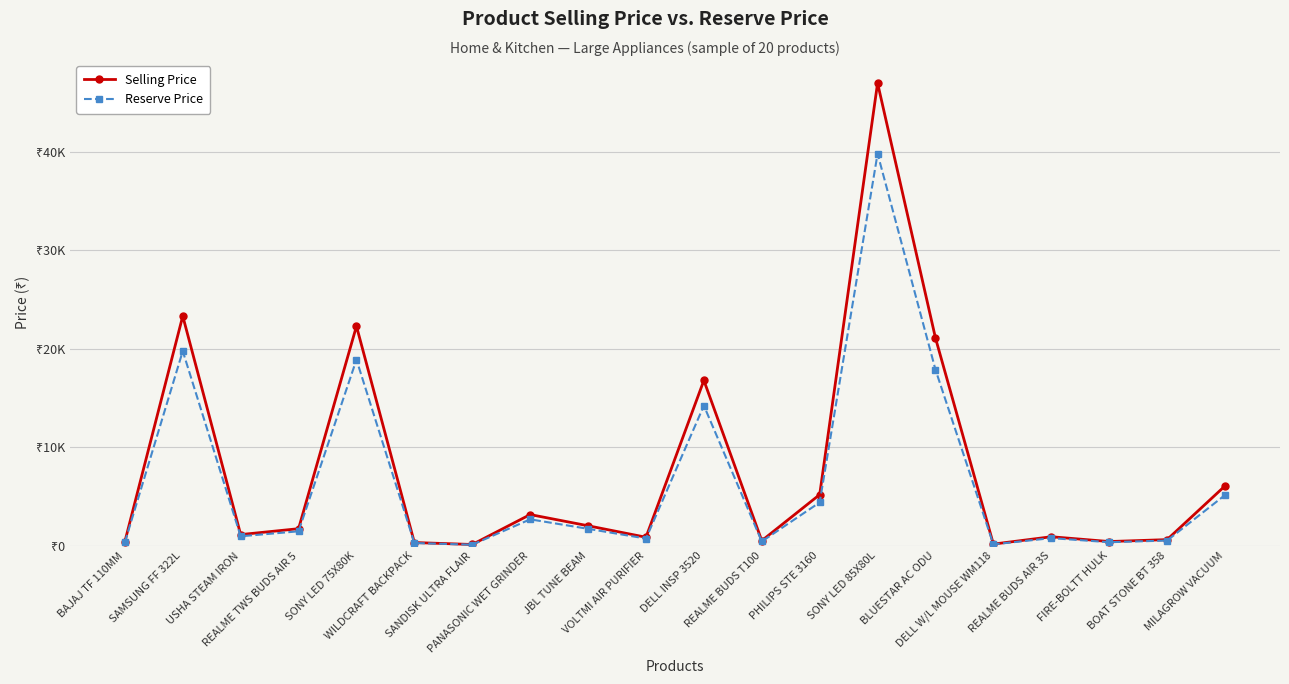

List the series in order of their overall mean, lowest first.

Reserve Price, Selling Price